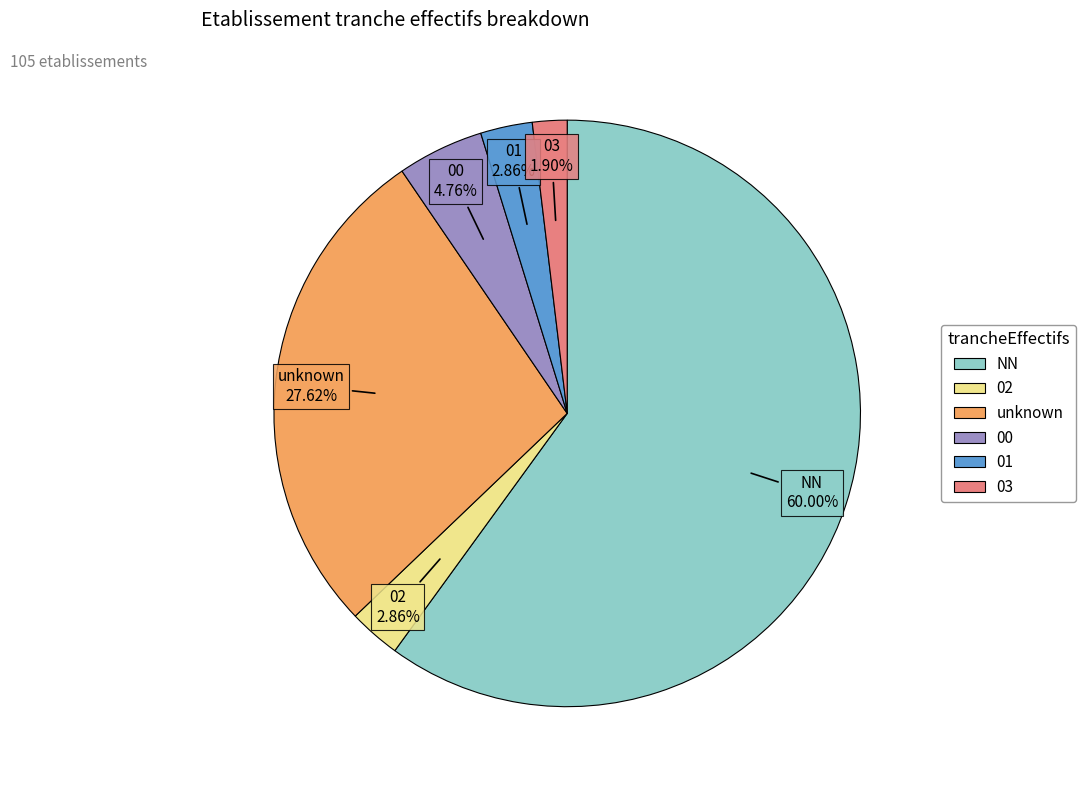

Is there any slice that represents more than half of the pie?

Yes